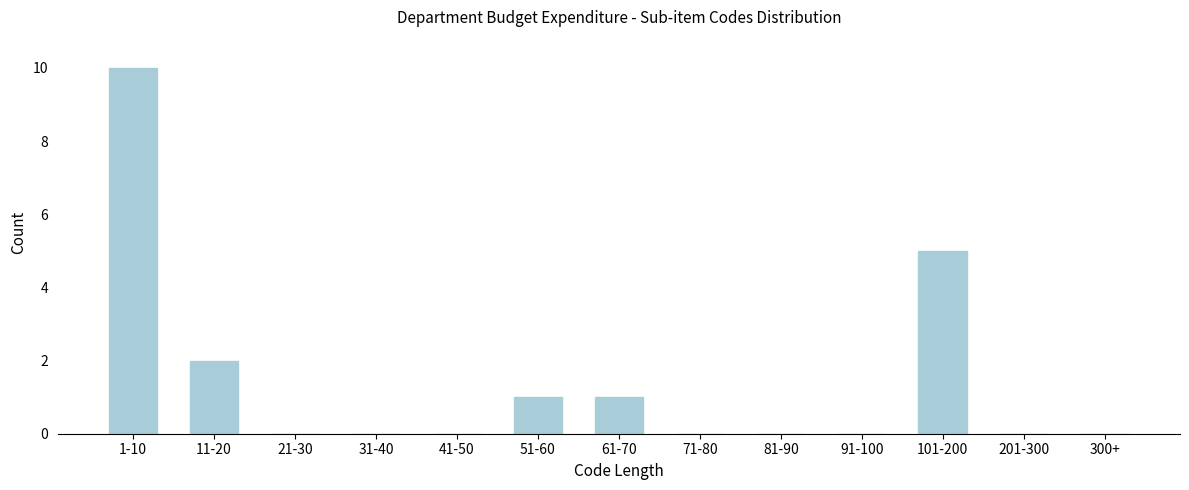

Reading left to right, list all the values displayed in this chart.

1-10=10	11-20=2	21-30=0	31-40=0	41-50=0	51-60=1	61-70=1	71-80=0	81-90=0	91-100=0	101-200=5	201-300=0	300+=0